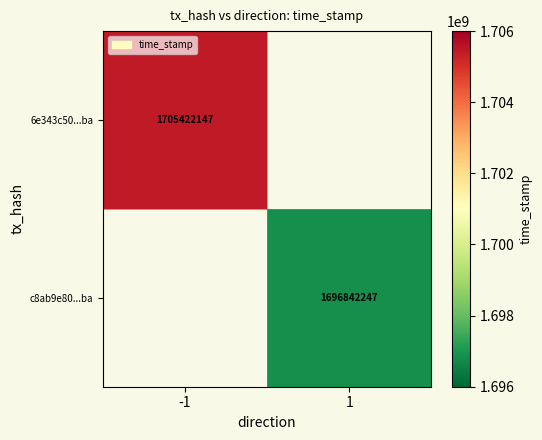

How many data points does each series have?

2